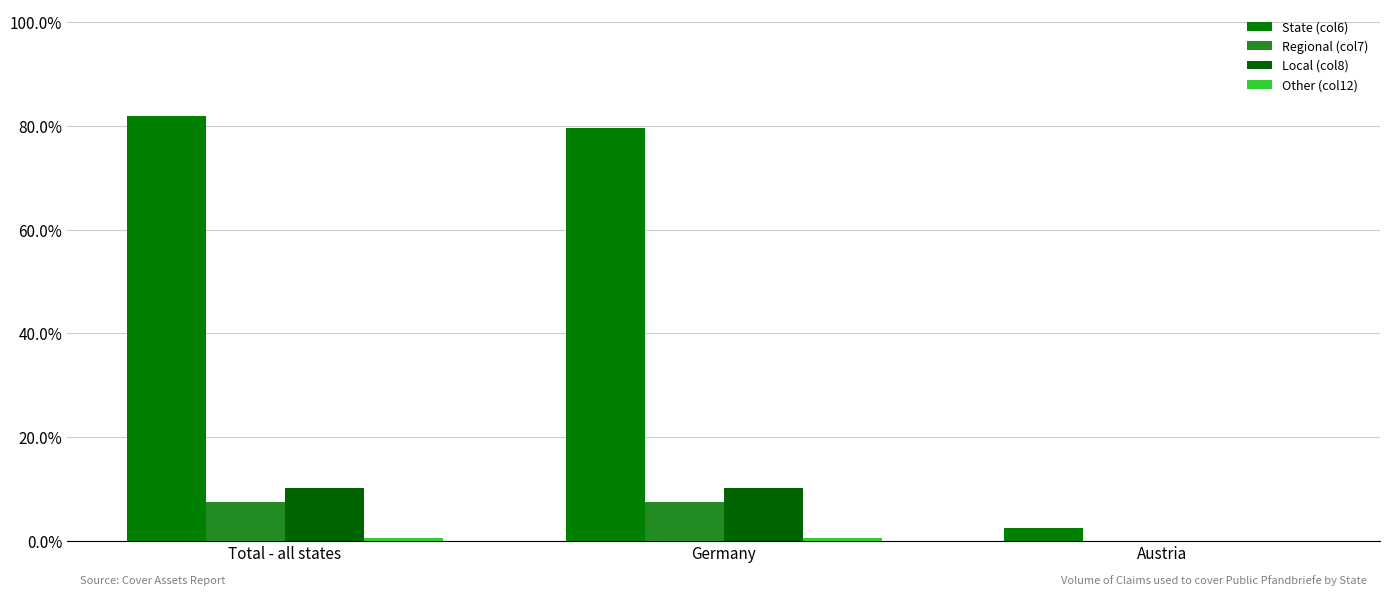

Which series has the widest spread of values?

State (col6)